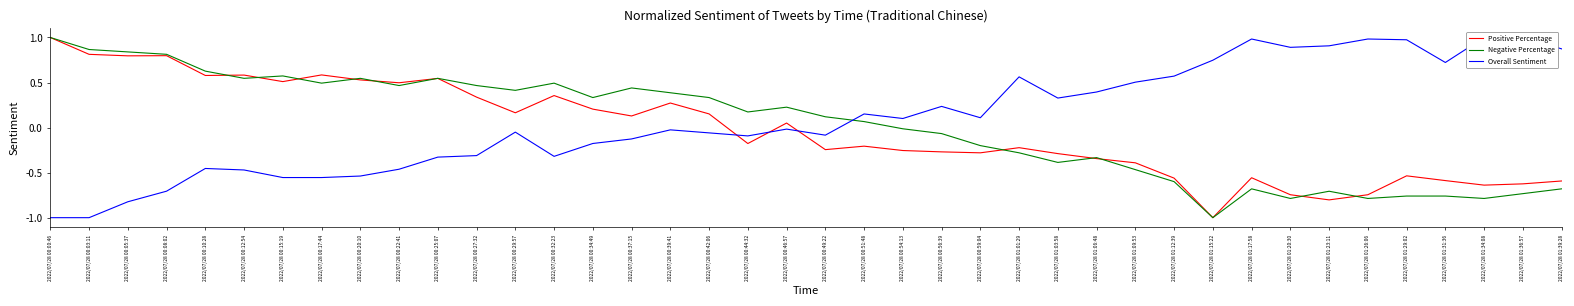

Which has a higher value, 2022/07/28 00:59:04 or 2022/07/28 00:49:22?

2022/07/28 00:49:22